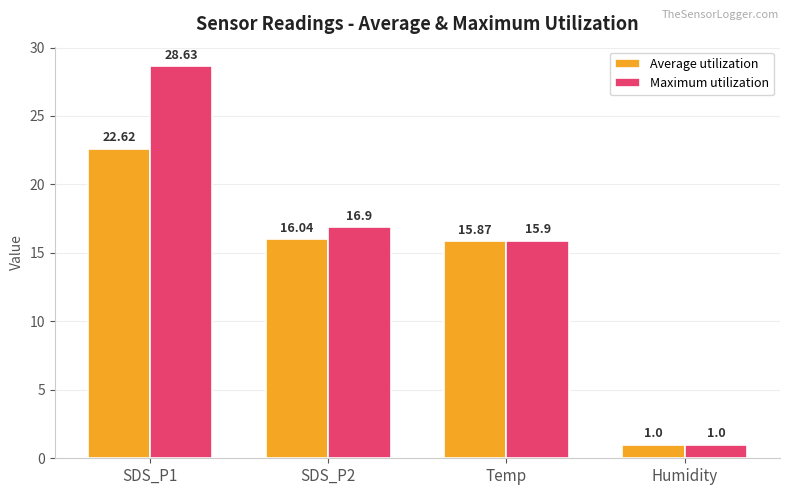

What is the sum of all Average utilization values?

55.5